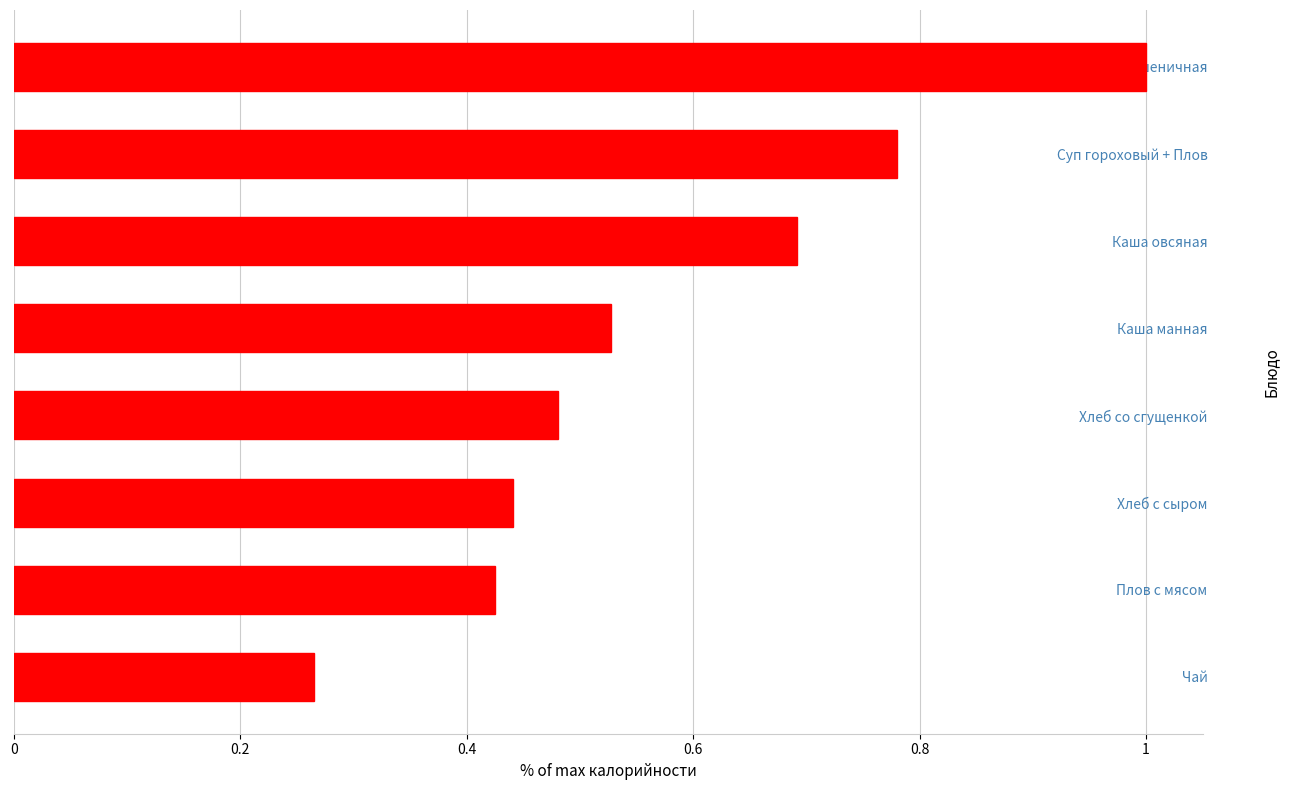

Where is the data nearest to the value 0?

Чай